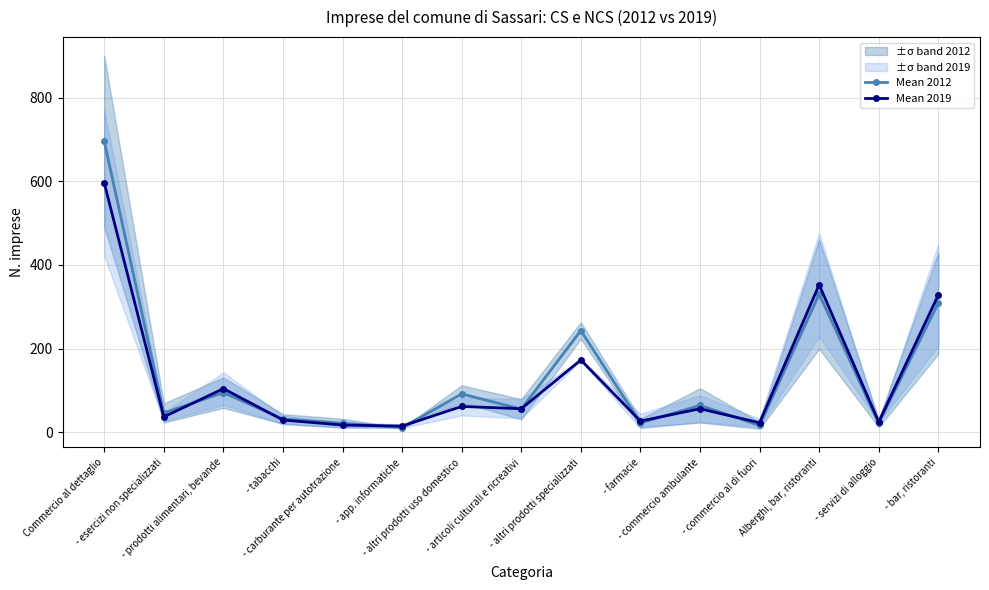

What is the difference between the Mean 2019 values at - commercio al di fuori and Alberghi, bar, ristoranti?

330.0